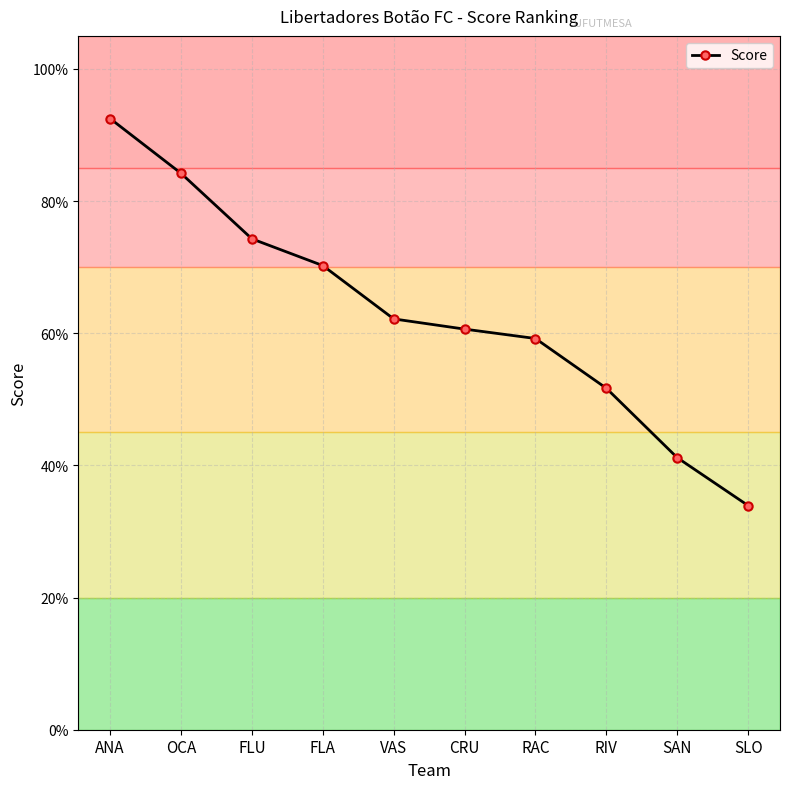

Which has a higher value, FLA or OCA?

OCA